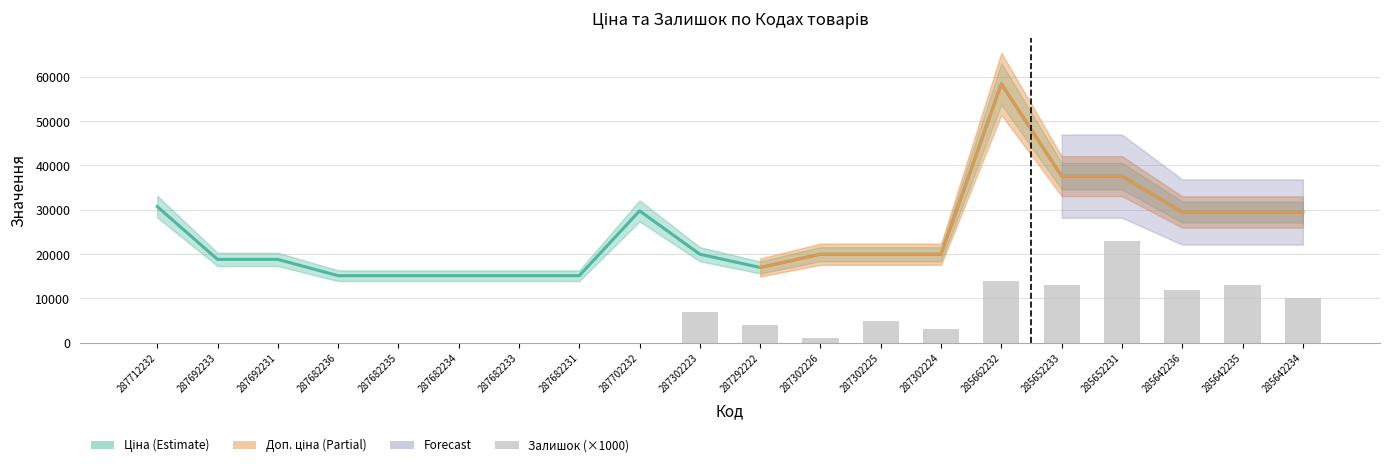

At how many categories does at least one series exceed 37667?

1